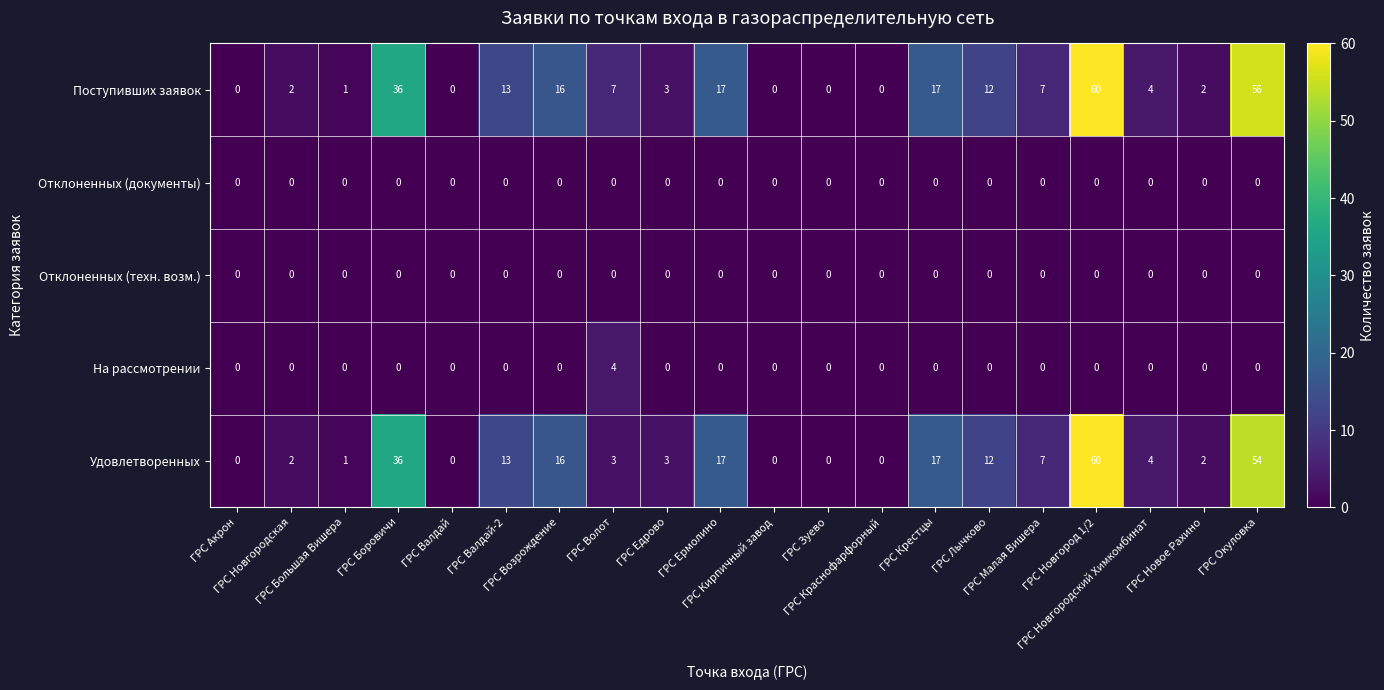

What is the greatest value displayed?

60